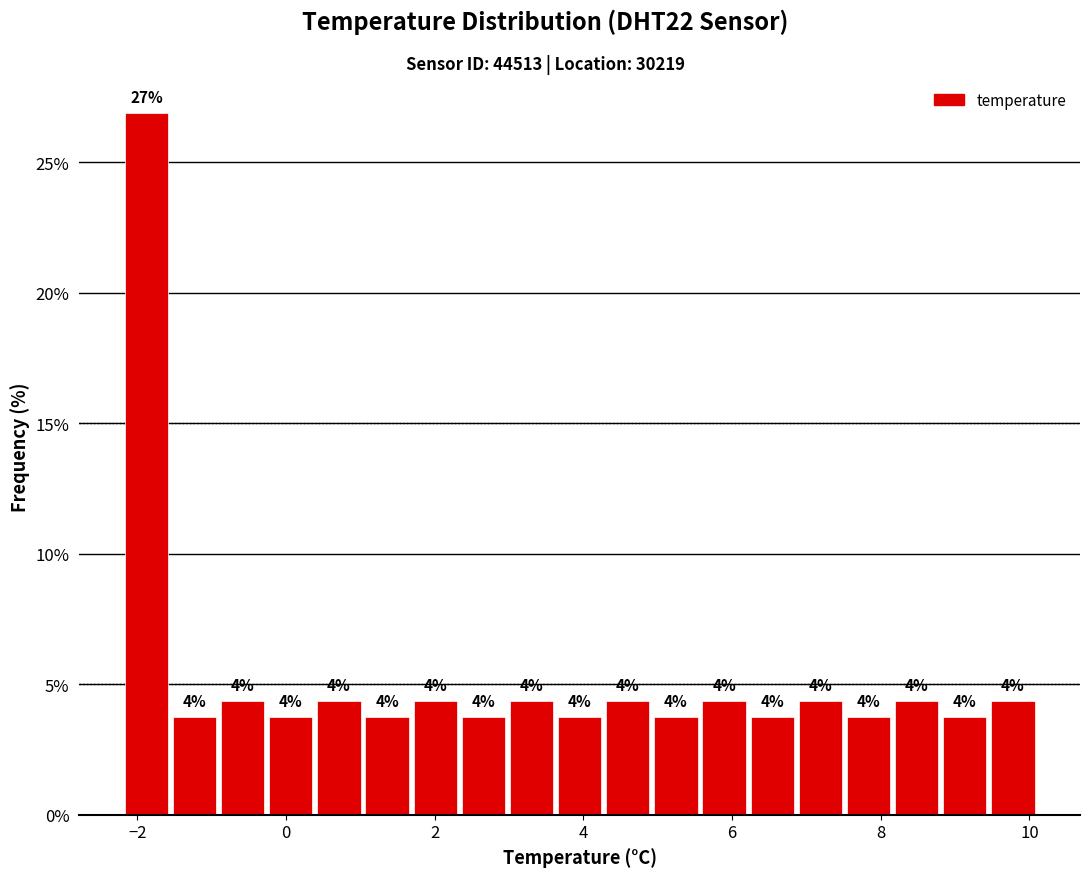

Read against the x-axis, roughly where is the centre of the tallest bar?

-1.8